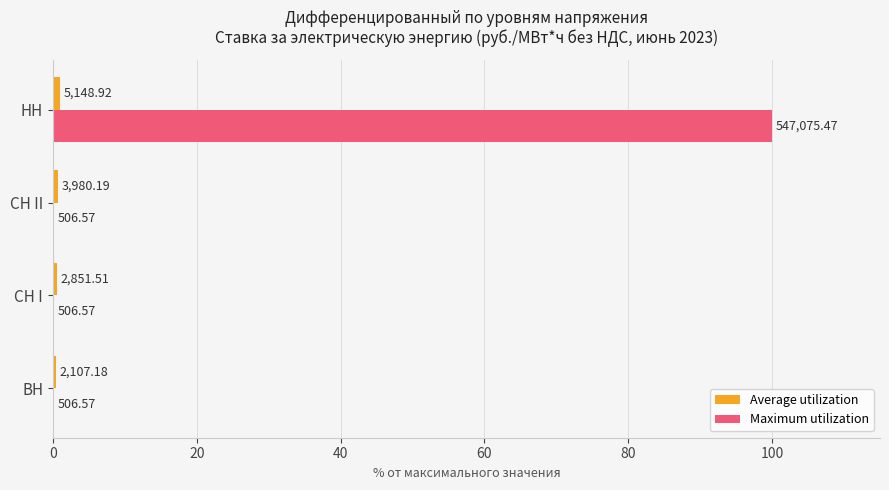

Which series has the widest spread of values?

Maximum utilization